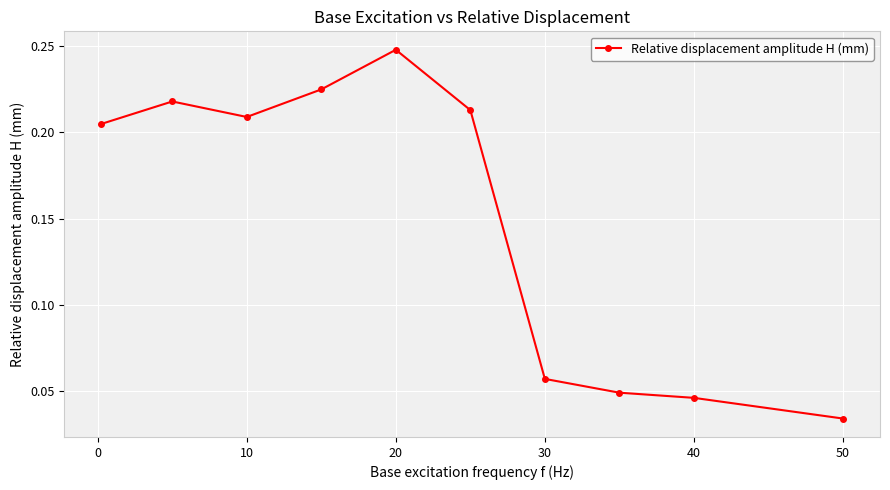

True or false: the data has more than 1 interior local peaks.

True